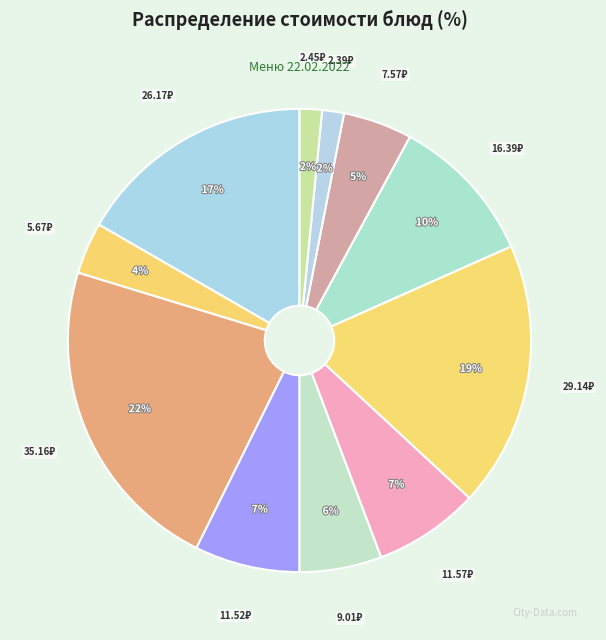

How many slices are in this pie chart?

11